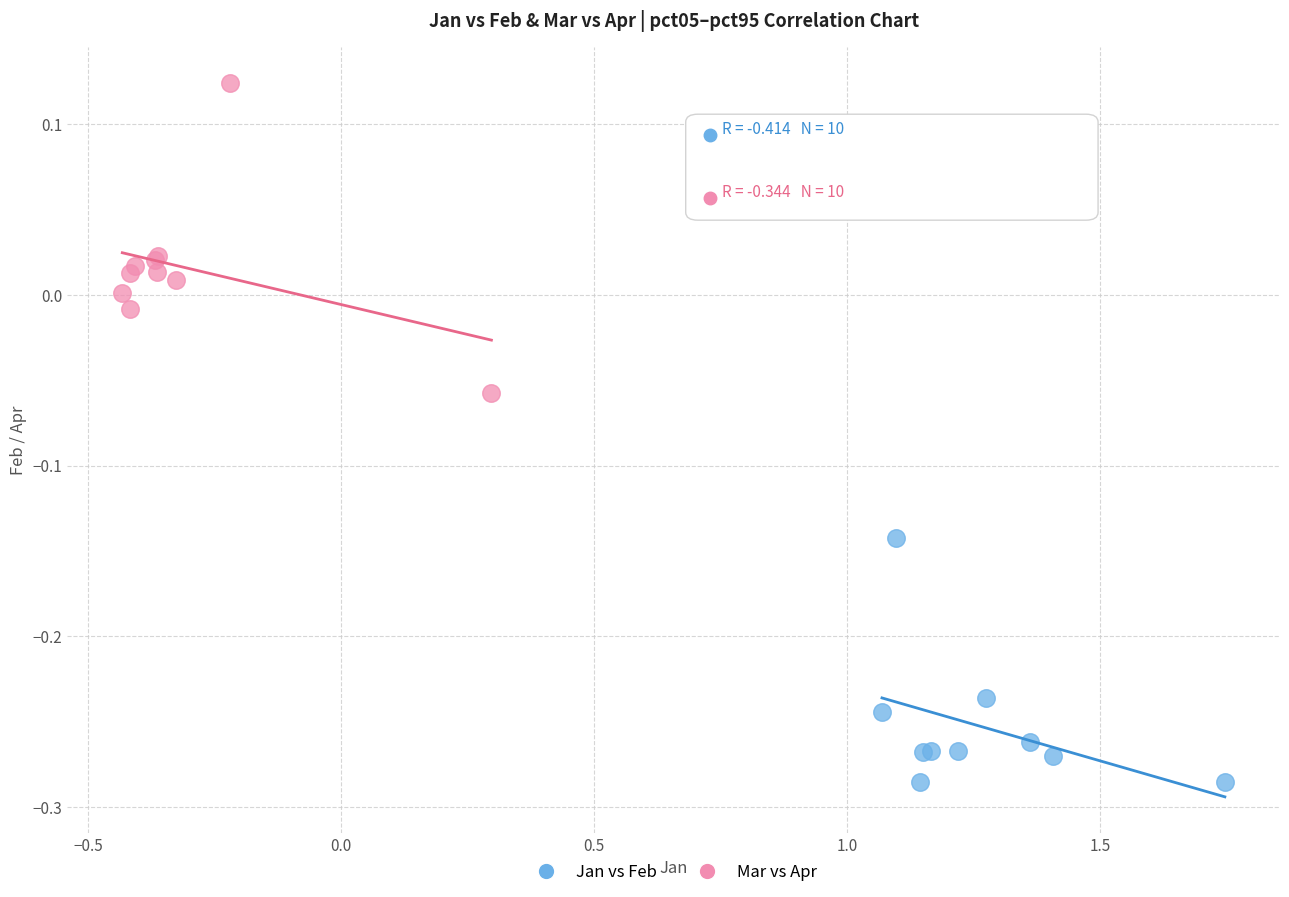

Which series contains the lowest Y value?

Jan vs Feb